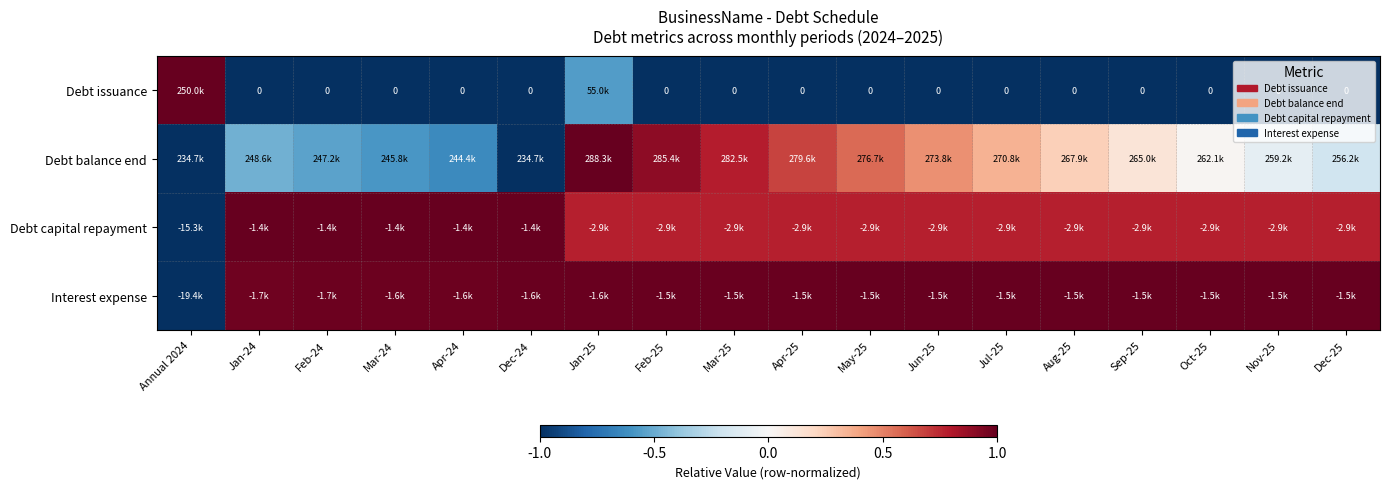

Is it true that Interest expense equals 0.5 at Mar-25?

False